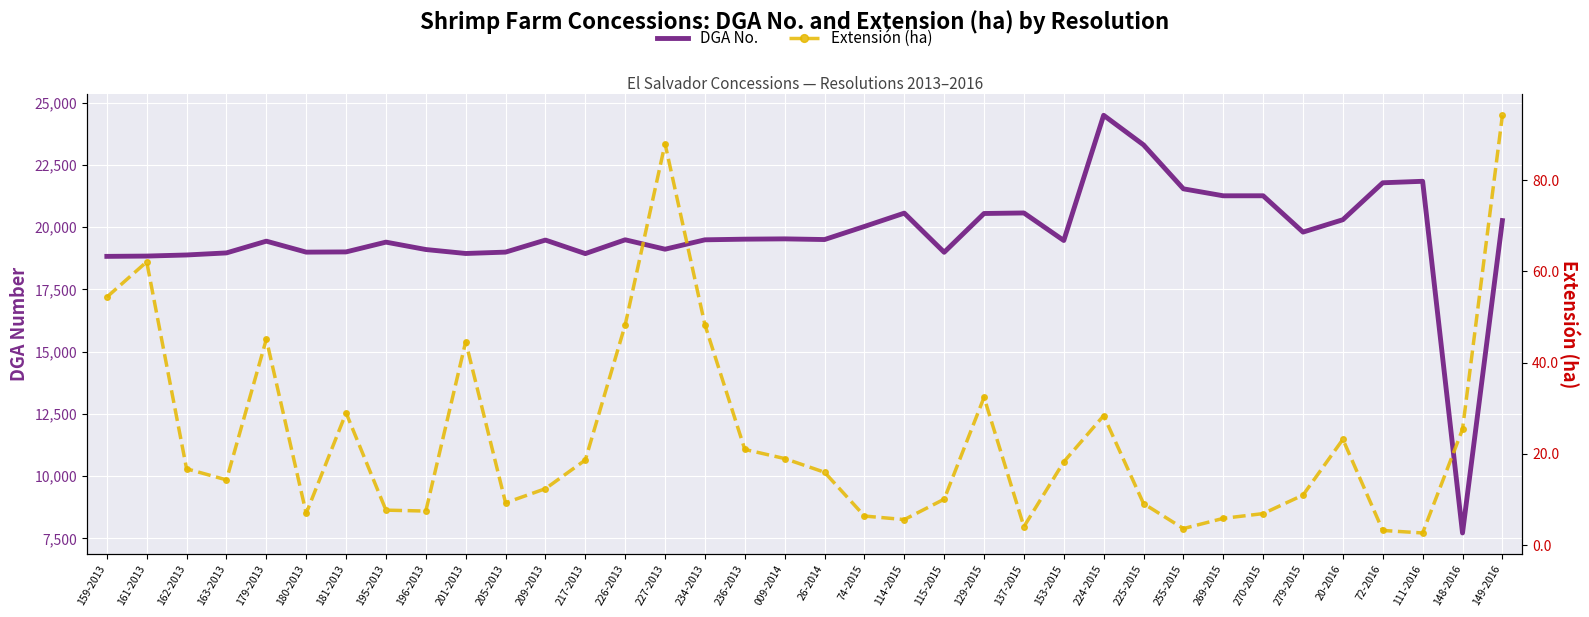

At which category is the sum across all series the highest?

224-2015